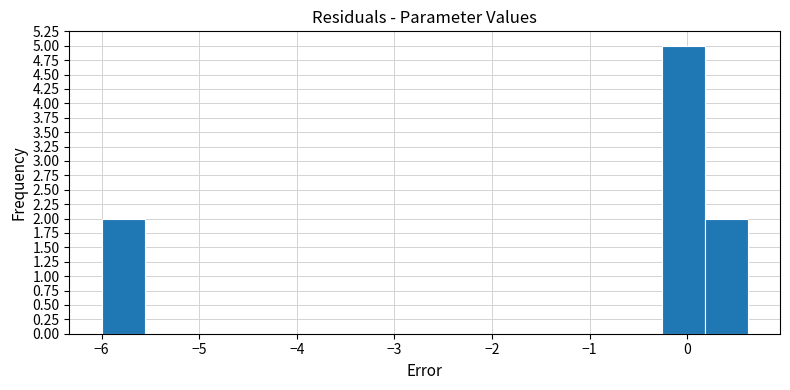

Reading left to right, transcribe this chart: for each bar, give the range it covers on the x-axis and its height. Neither the bar edges nor the heights are printed on the chart, so give them approximately, as read against the axes.

-6.0 to -5.6: 2
-5.6 to -5.1: 0
-5.1 to -4.7: 0
-4.7 to -4.2: 0
-4.2 to -3.8: 0
-3.8 to -3.4: 0
-3.4 to -2.9: 0
-2.9 to -2.5: 0
-2.5 to -2.0: 0
-2.0 to -1.6: 0
-1.6 to -1.1: 0
-1.1 to -0.7: 0
-0.7 to -0.3: 0
-0.3 to 0.2: 5
0.2 to 0.6: 2